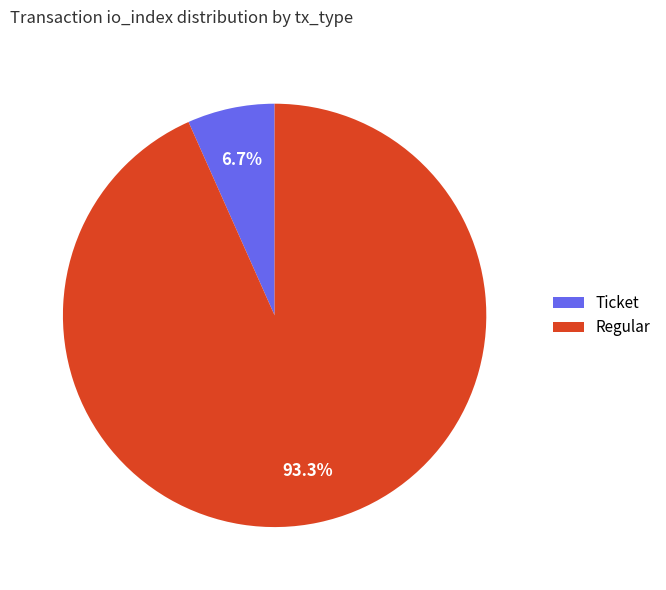

What is the largest slice in the pie chart?

Regular